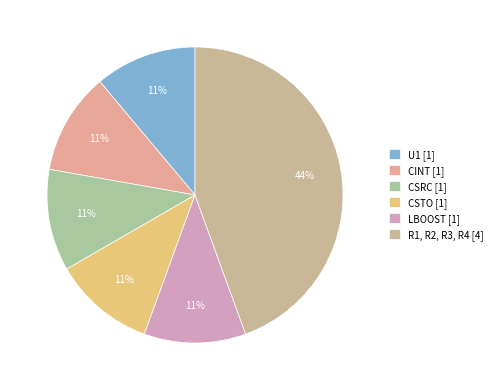

How many slices are in this pie chart?

6